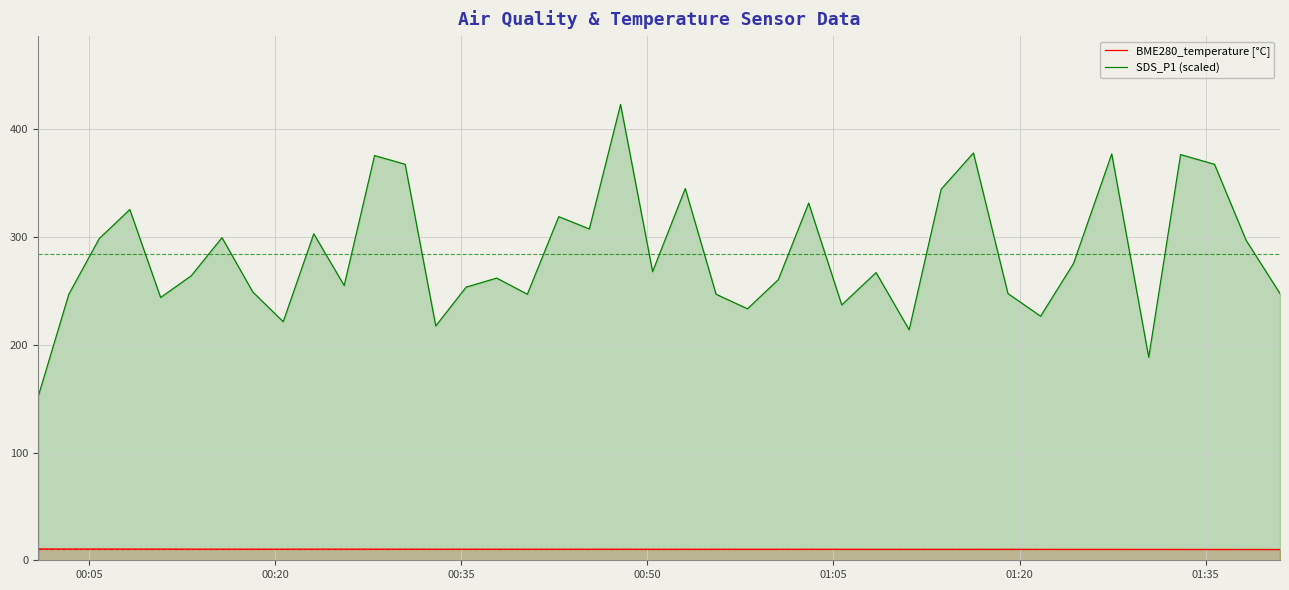

What is the minimum value shown in the chart?

10.0